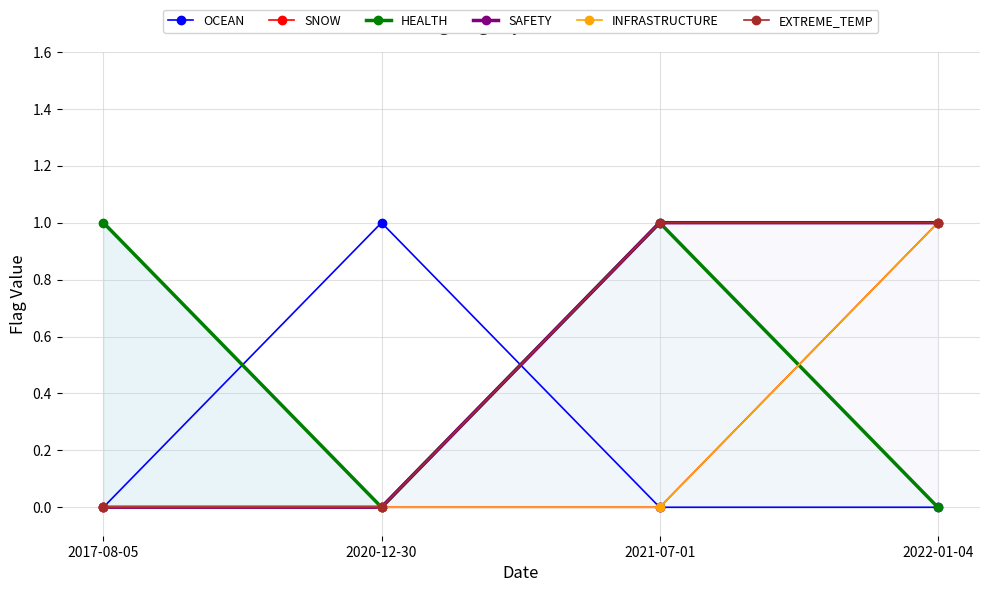

What are all the series names shown in the legend?

OCEAN, SNOW, HEALTH, SAFETY, INFRASTRUCTURE, EXTREME_TEMP